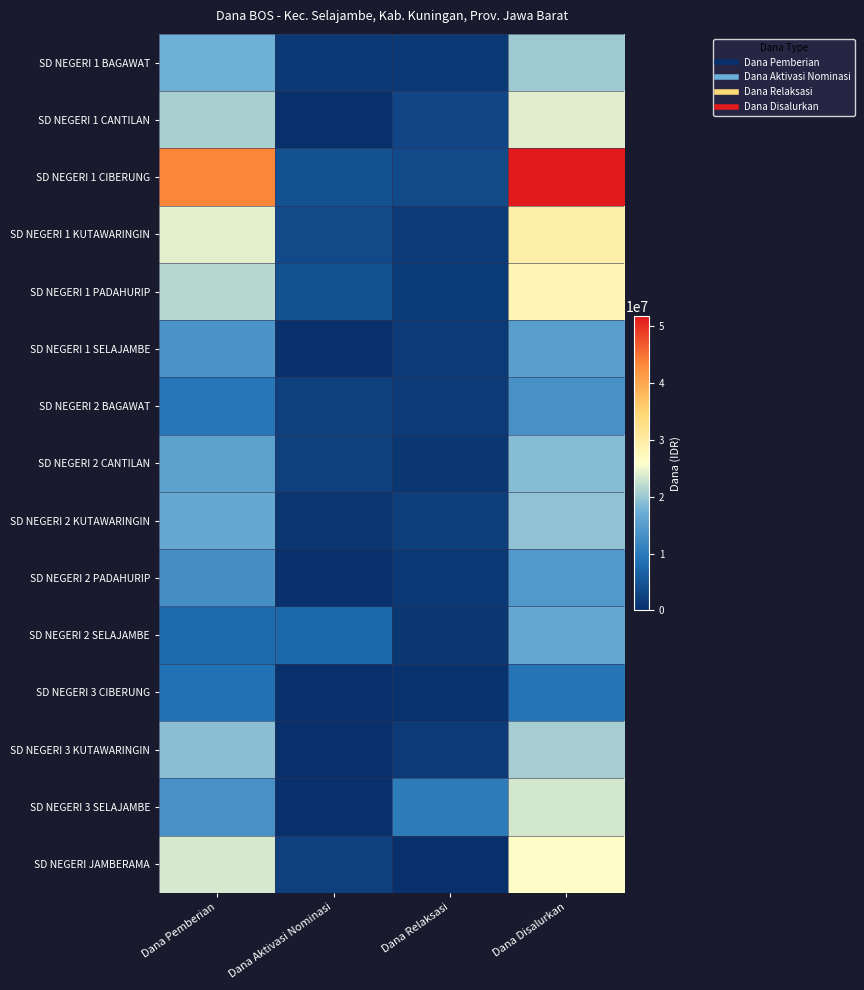

Reading left to right, transcribe all the data shown in this chart.

SD NEGERI 1 BAGAWAT: Dana Pemberian=17550000	Dana Aktivasi Nominasi=1350000	Dana Relaksasi=1350000	Dana Disalurkan=20250000
SD NEGERI 1 CANTILAN: Dana Pemberian=20925000	Dana Aktivasi Nominasi=0	Dana Relaksasi=3150000	Dana Disalurkan=24075000
SD NEGERI 1 CIBERUNG: Dana Pemberian=43650000	Dana Aktivasi Nominasi=4500000	Dana Relaksasi=3600000	Dana Disalurkan=51750000
SD NEGERI 1 KUTAWARINGIN: Dana Pemberian=24300000	Dana Aktivasi Nominasi=3600000	Dana Relaksasi=1575000	Dana Disalurkan=29475000
SD NEGERI 1 PADAHURIP: Dana Pemberian=21825000	Dana Aktivasi Nominasi=4500000	Dana Relaksasi=1800000	Dana Disalurkan=28125000
SD NEGERI 1 SELAJAMBE: Dana Pemberian=13725000	Dana Aktivasi Nominasi=0	Dana Relaksasi=1575000	Dana Disalurkan=15300000
SD NEGERI 2 BAGAWAT: Dana Pemberian=9450000	Dana Aktivasi Nominasi=2250000	Dana Relaksasi=1575000	Dana Disalurkan=13275000
SD NEGERI 2 CANTILAN: Dana Pemberian=15750000	Dana Aktivasi Nominasi=2250000	Dana Relaksasi=900000	Dana Disalurkan=18900000
SD NEGERI 2 KUTAWARINGIN: Dana Pemberian=16650000	Dana Aktivasi Nominasi=900000	Dana Relaksasi=2025000	Dana Disalurkan=19575000
SD NEGERI 2 PADAHURIP: Dana Pemberian=13050000	Dana Aktivasi Nominasi=0	Dana Relaksasi=1350000	Dana Disalurkan=14400000
SD NEGERI 2 SELAJAMBE: Dana Pemberian=7875000	Dana Aktivasi Nominasi=7650000	Dana Relaksasi=900000	Dana Disalurkan=16425000
SD NEGERI 3 CIBERUNG: Dana Pemberian=8775000	Dana Aktivasi Nominasi=0	Dana Relaksasi=450000	Dana Disalurkan=9225000
SD NEGERI 3 KUTAWARINGIN: Dana Pemberian=19125000	Dana Aktivasi Nominasi=0	Dana Relaksasi=1575000	Dana Disalurkan=20700000
SD NEGERI 3 SELAJAMBE: Dana Pemberian=13275000	Dana Aktivasi Nominasi=0	Dana Relaksasi=10125000	Dana Disalurkan=23400000
SD NEGERI JAMBERAMA: Dana Pemberian=23625000	Dana Aktivasi Nominasi=2250000	Dana Relaksasi=225000	Dana Disalurkan=26100000